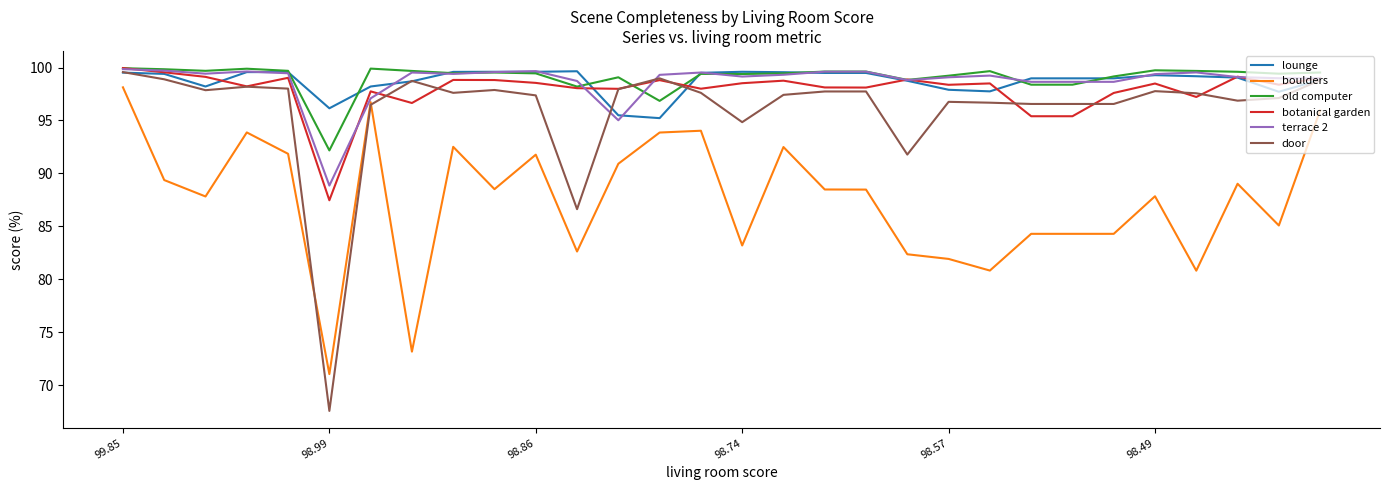

What is the lowest value of the lounge series?

95.2